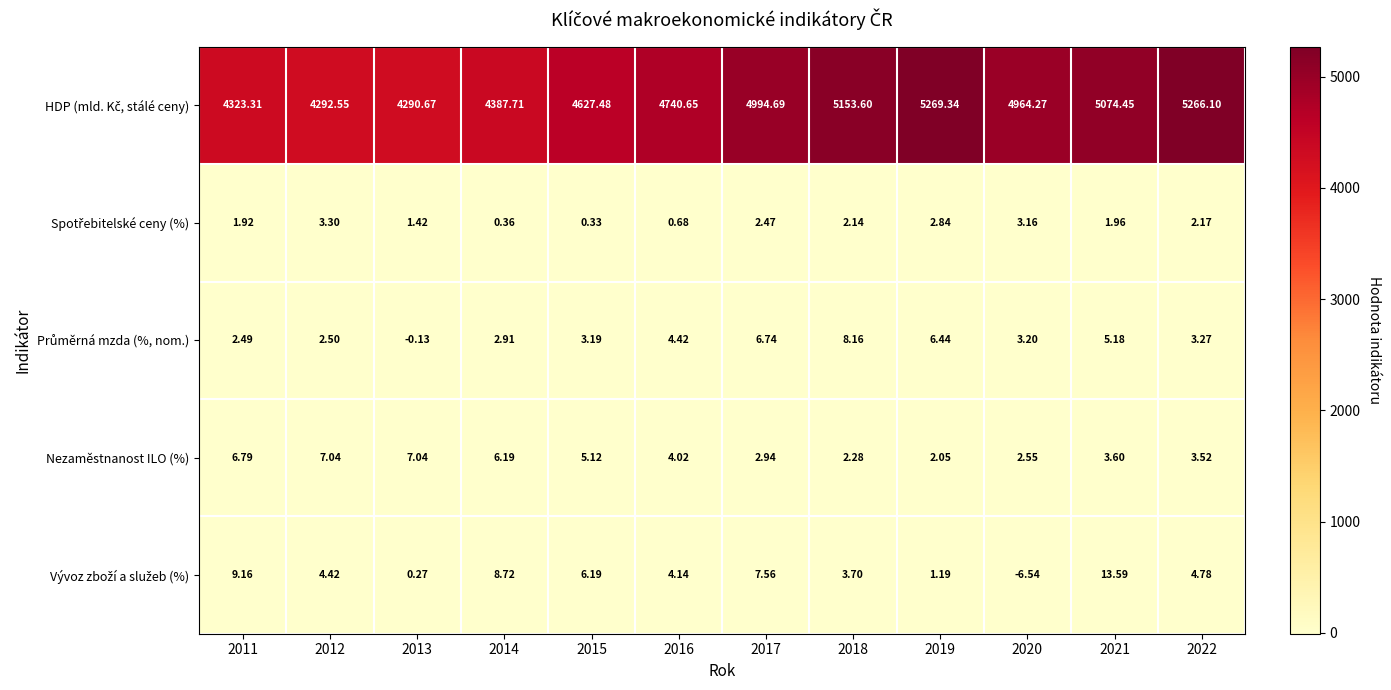

Which series has the largest total across all categories?

HDP (mld. Kč, stálé ceny)